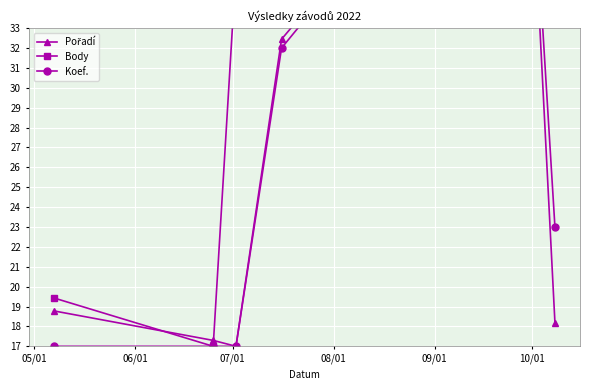

What is the average value of the Koef. series?

25.5